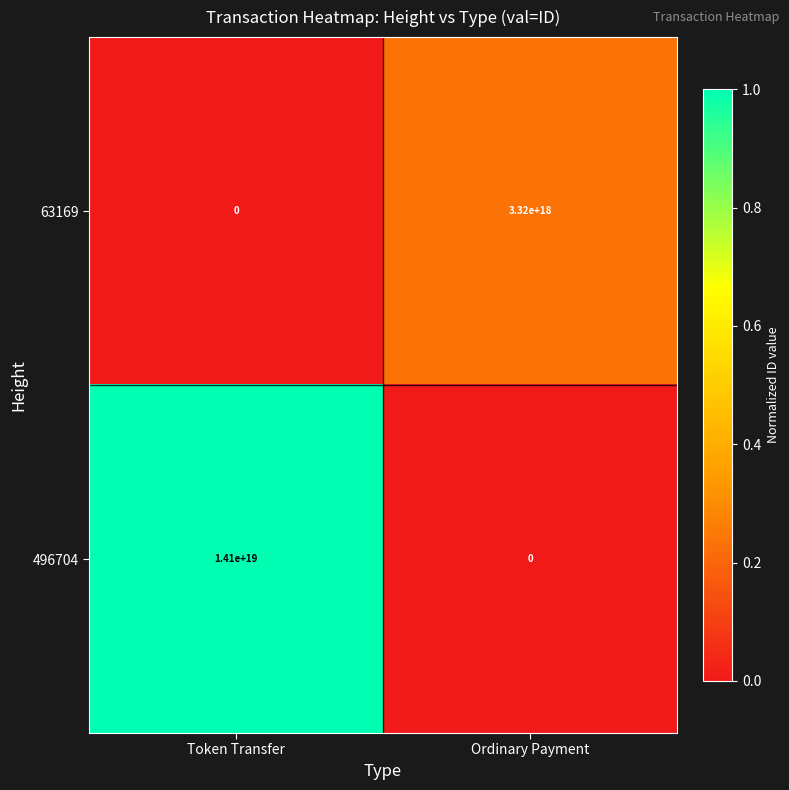

List the series in order of their peak value, lowest first.

63169, 496704